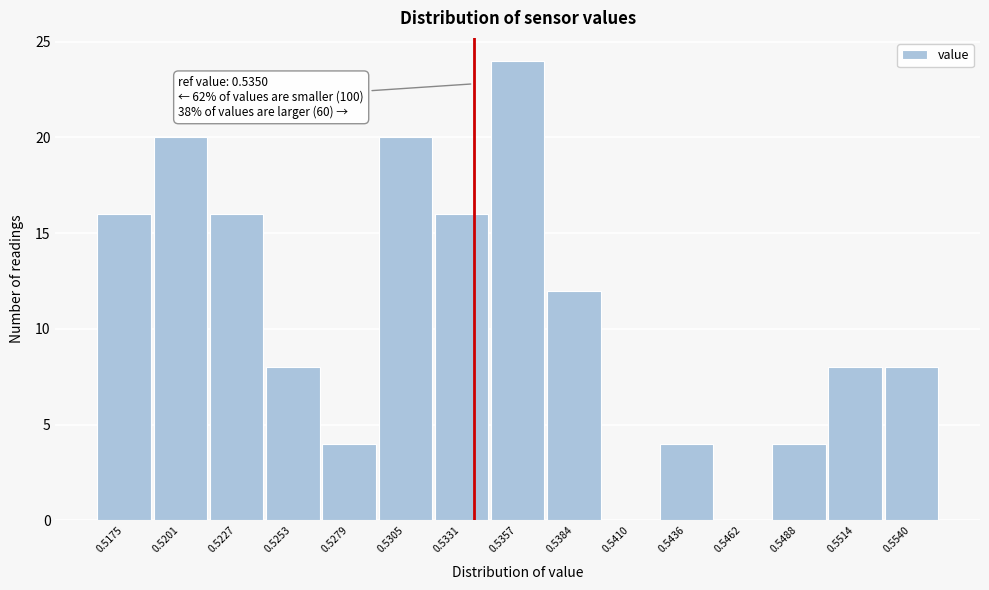

Reading left to right, transcribe all the data shown in this chart.

0.5175=16	0.5201=20	0.5227=16	0.5253=8	0.5279=4	0.5305=20	0.5331=16	0.5357=24	0.5384=12	0.5410=0	0.5436=4	0.5462=0	0.5488=4	0.5514=8	0.5540=8